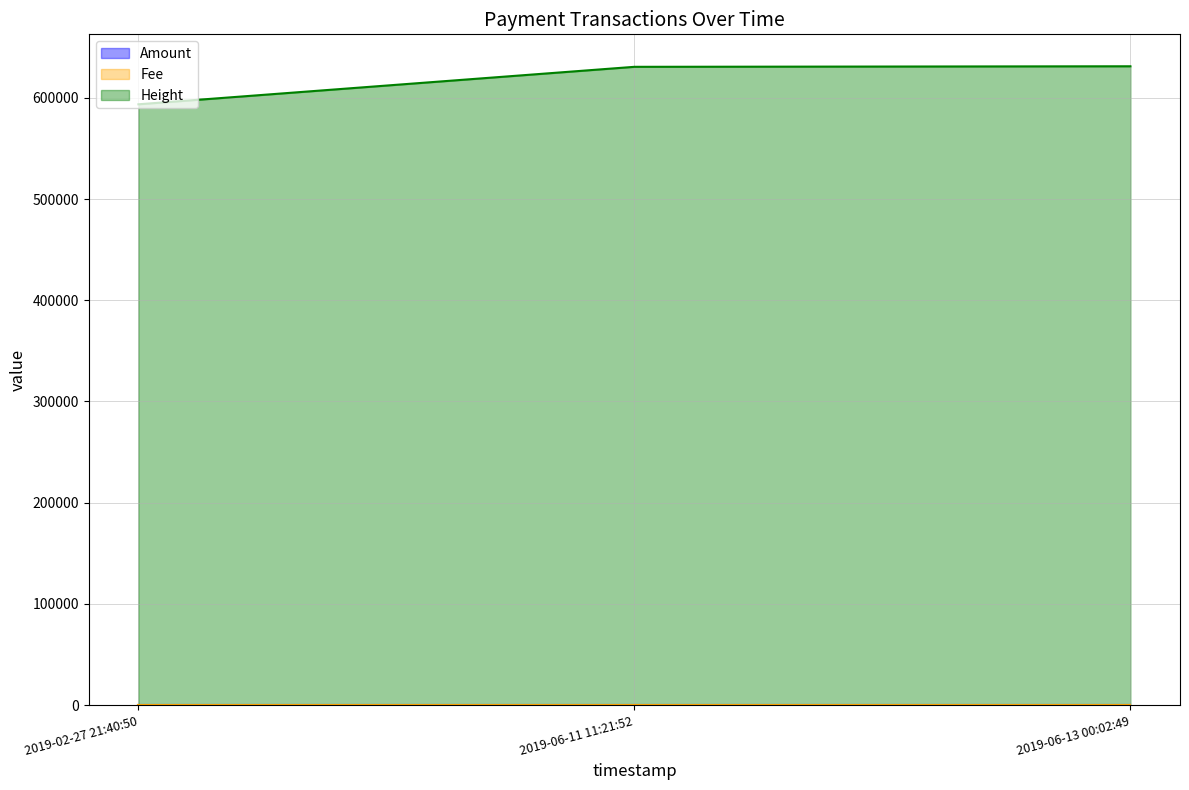

Reading left to right, transcribe all the data shown in this chart.

Amount: 2019-02-27 21:40:50=0.1	2019-06-11 11:21:52=0.1	2019-06-13 00:02:49=0.1
Fee: 2019-02-27 21:40:50=0.0	2019-06-11 11:21:52=0.0	2019-06-13 00:02:49=0.0
Height: 2019-02-27 21:40:50=593619.0	2019-06-11 11:21:52=630648.0	2019-06-13 00:02:49=631185.0